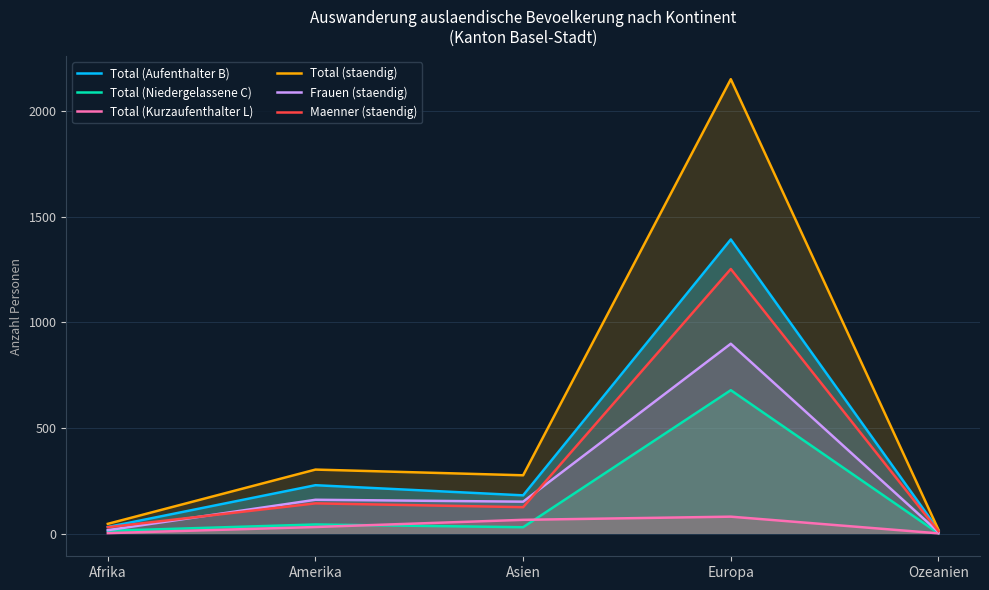

What is the difference between the second highest and minimum values in the Frauen (staendig) series?

153